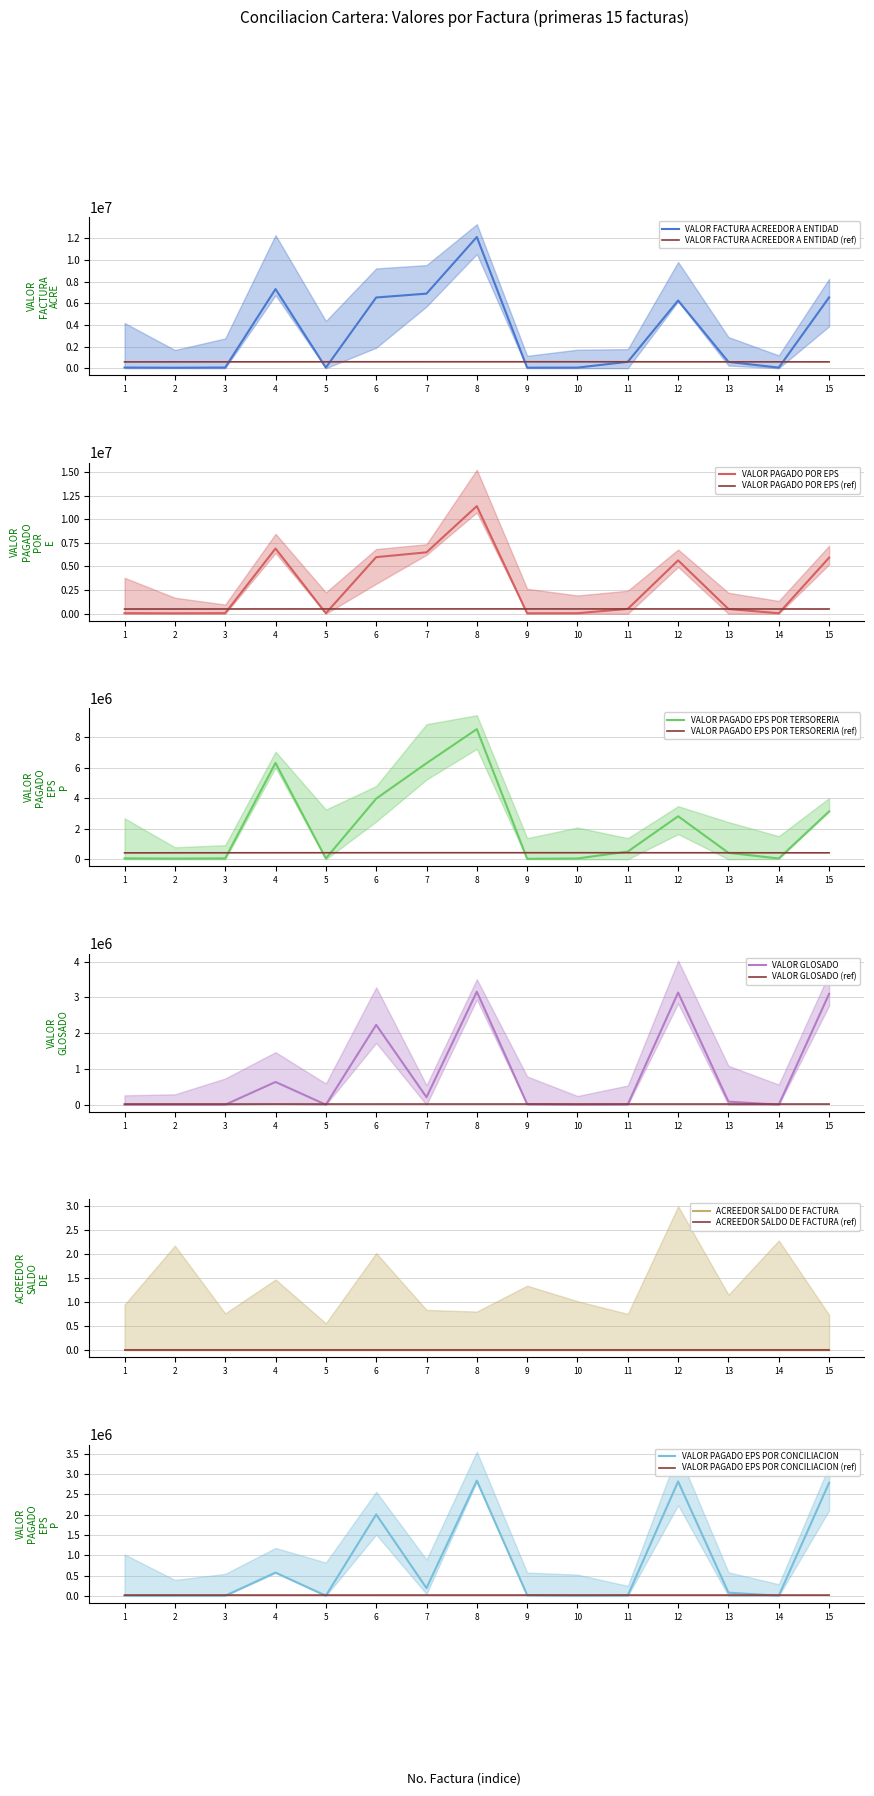

What is the difference between the highest and lowest values at 5?

52180